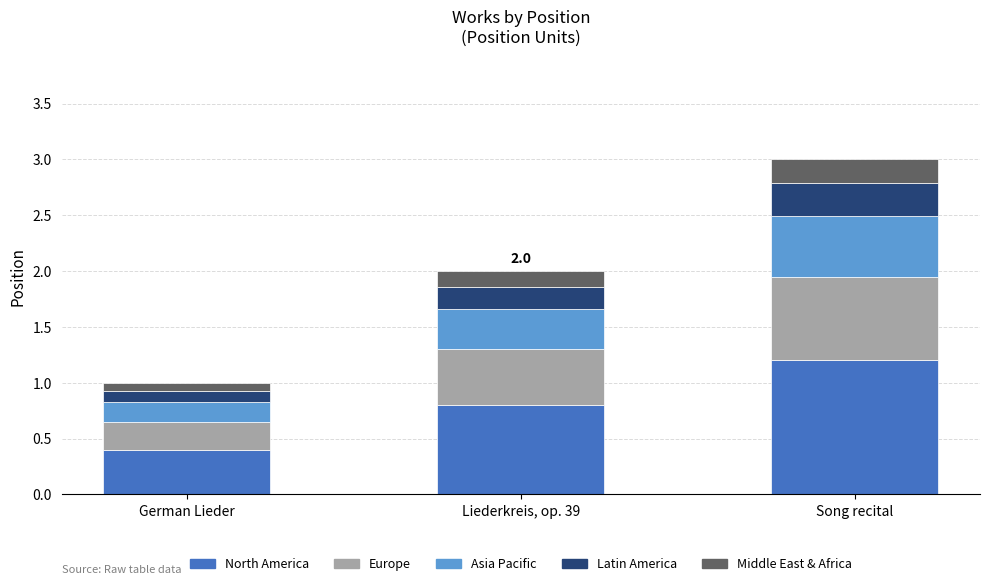

Which category has the highest value in the North America series?

Song recital